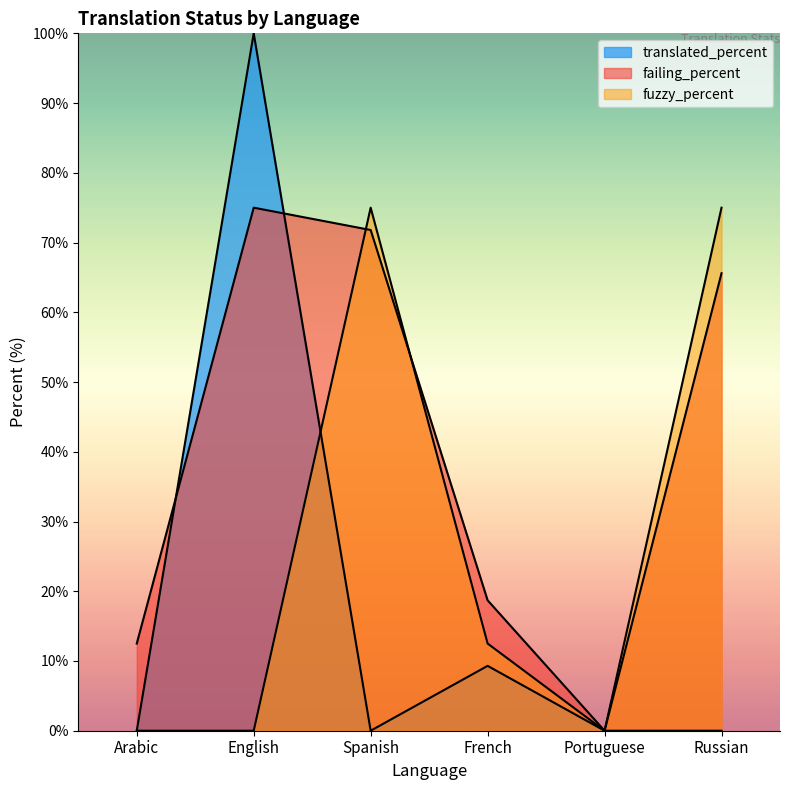

Reading left to right, list all the values displayed in this chart.

translated: 0.0	100.0	0.0	9.3	0.0	0.0
failing: 12.5	75.0	71.8	18.7	0.0	65.6
fuzzy: 0.0	0.0	75.0	12.5	0.0	75.0